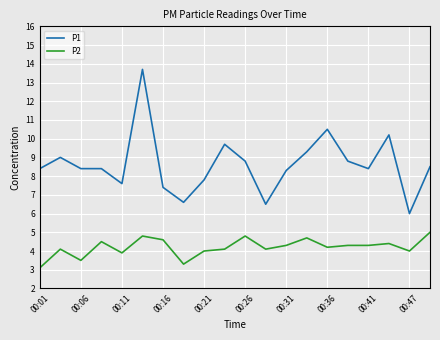

What is the difference between the maximum and minimum values in the P1 series?

7.7